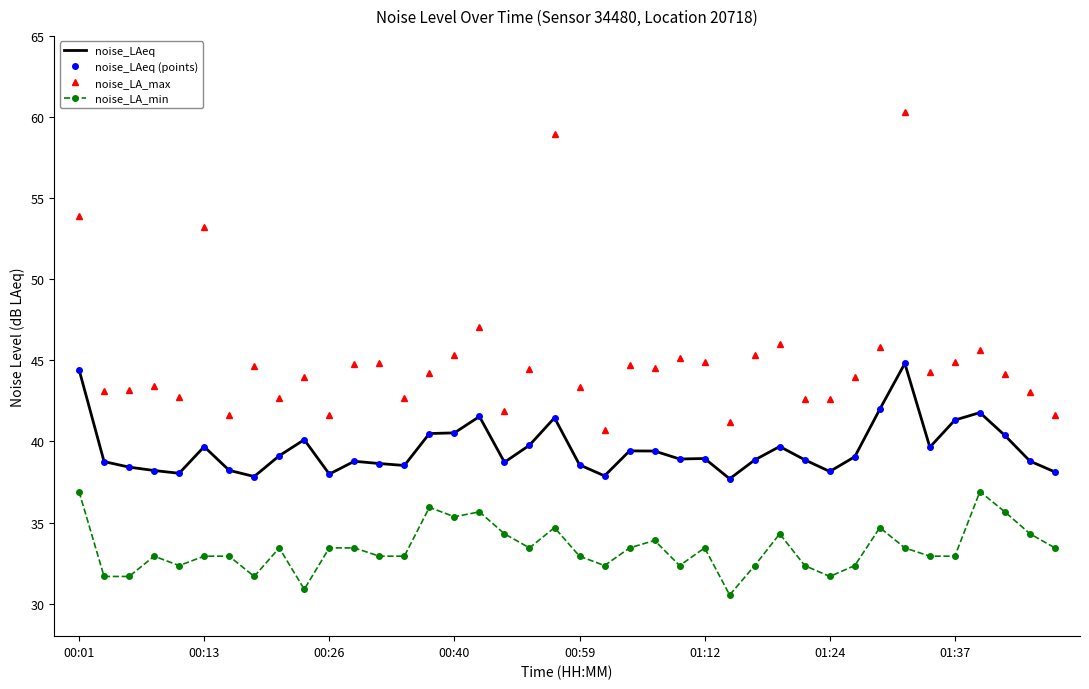

What are all the series names shown in the legend?

noise_LAeq, noise_LAeq (points), noise_LA_max, noise_LA_min